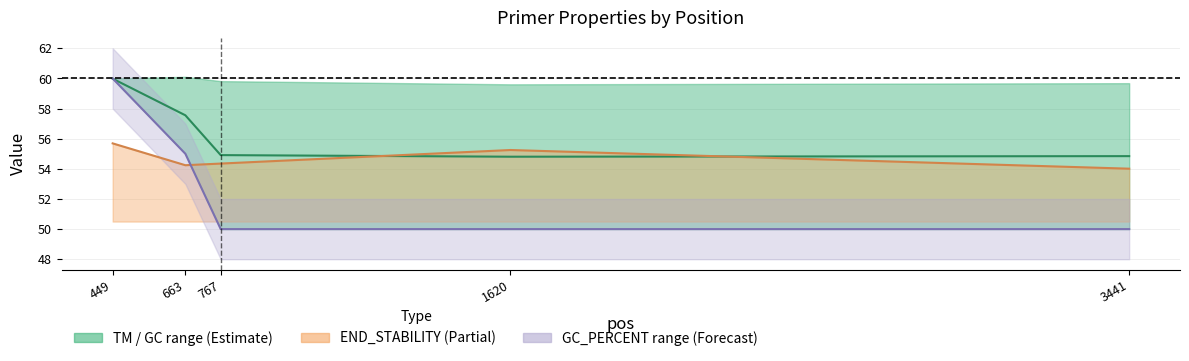

What is the difference between the maximum and minimum values in the END_STABILITY upper series?

1.7